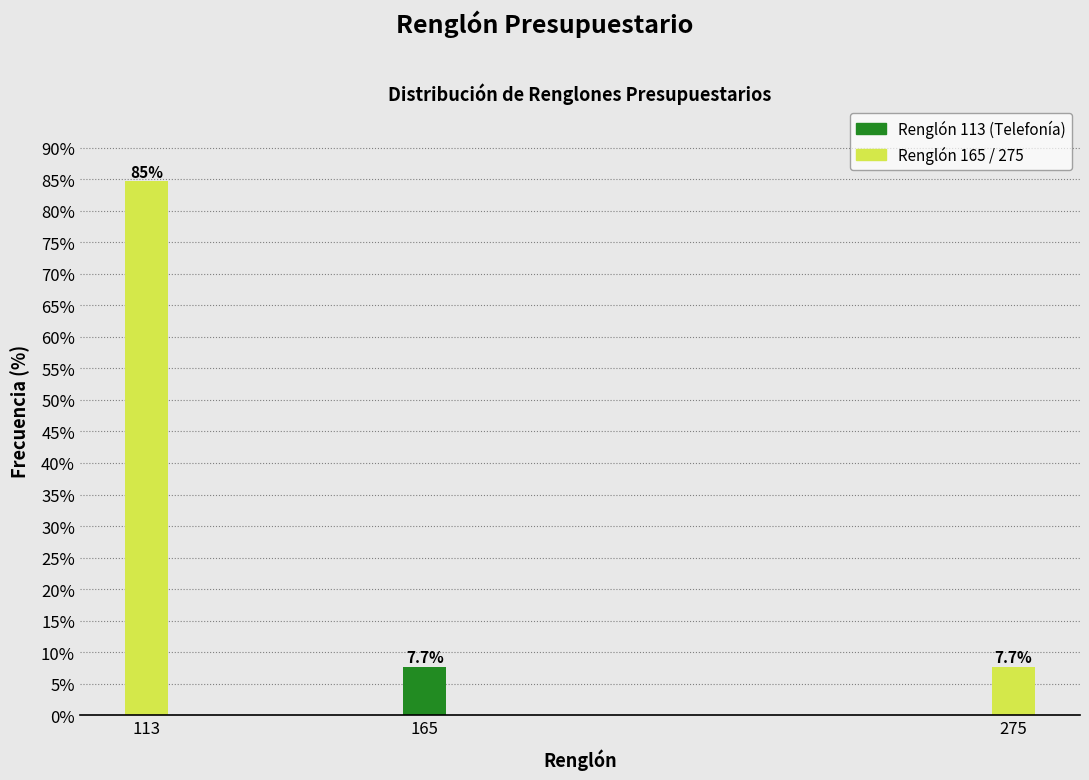

Reading left to right, list all the values displayed in this chart.

84.6	7.7	7.7